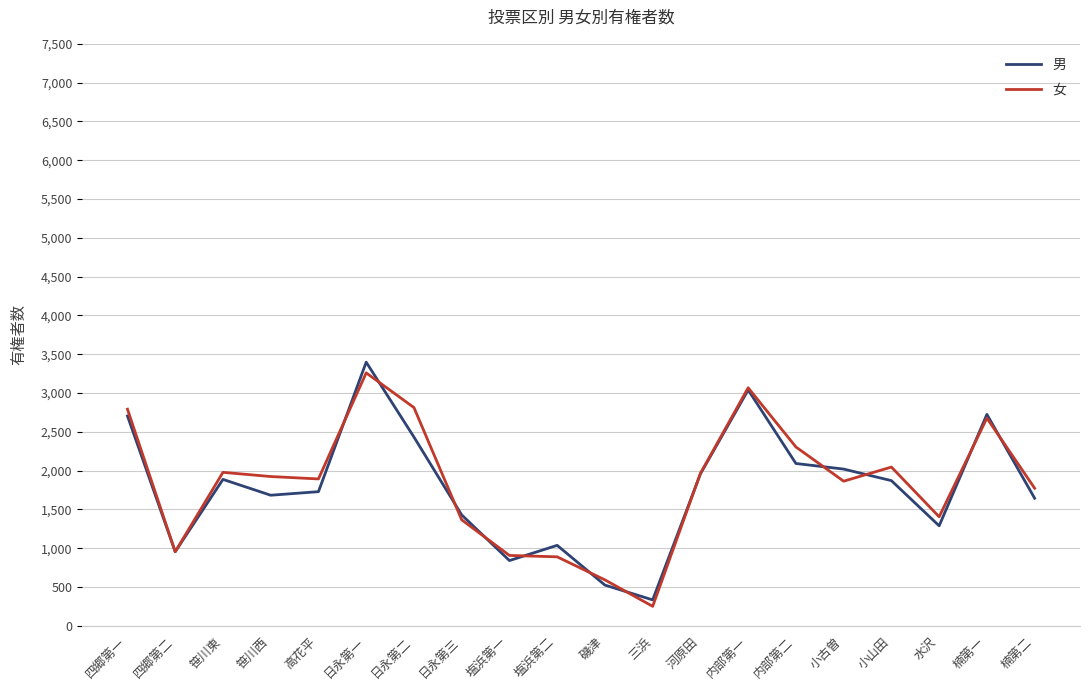

What position from the left is 日永第三?

8